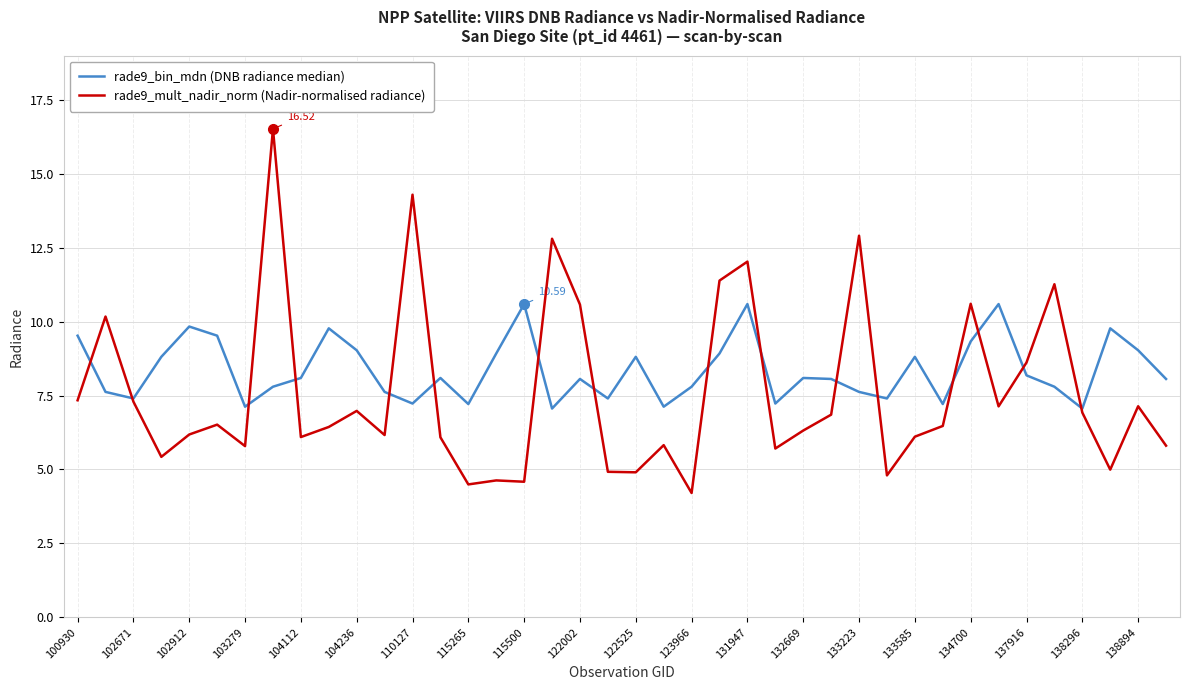

What is the lowest value of the rade9_bin_mdn (DNB radiance median) series?

7.1